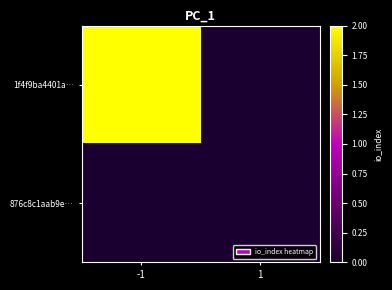

Count the number of data series in this chart.

2